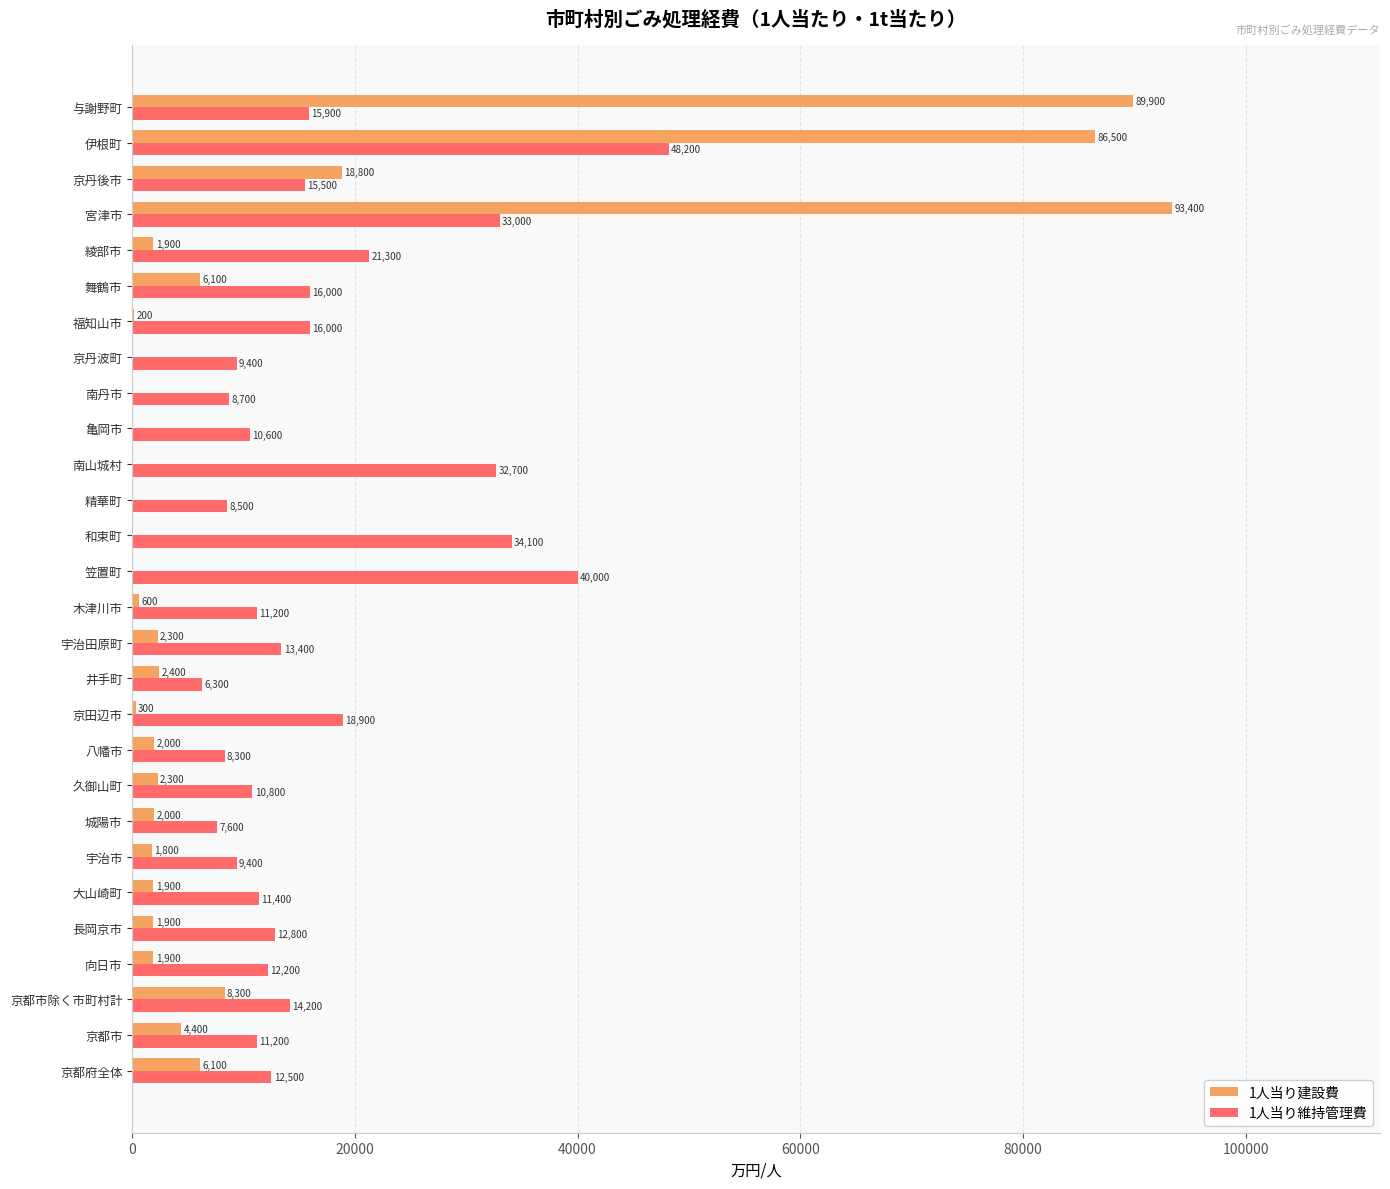

Which label corresponds to the largest value in the chart?

宮津市